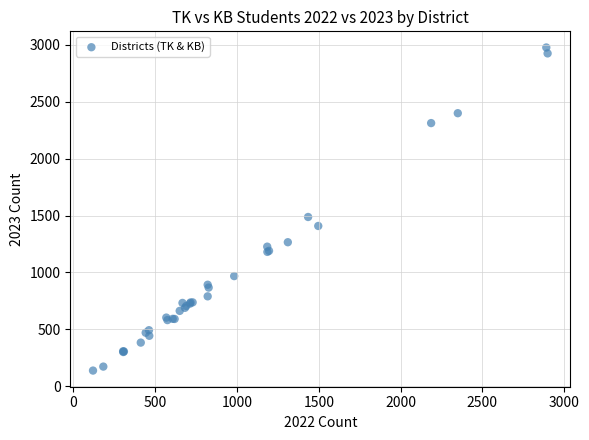

What Y value in the scatter plot is closest to 1557?

1487